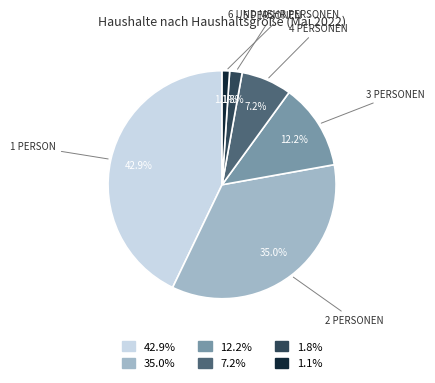

Is there any slice that represents more than half of the pie?

No